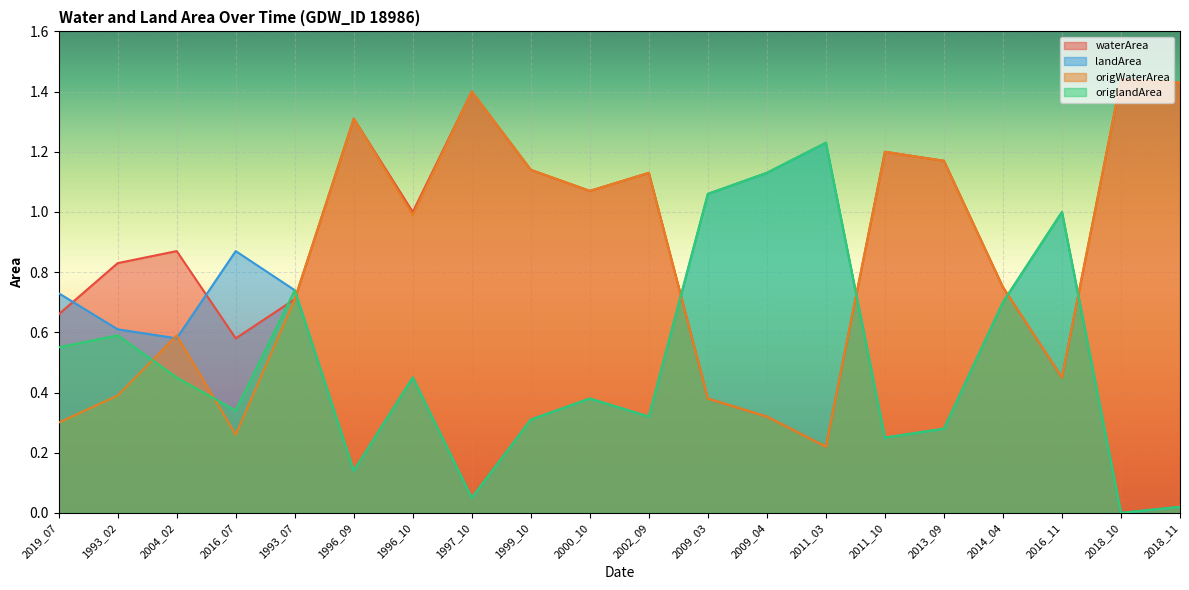

In waterArea, how many points are lower than both neighbors (excluding endpoints)?

5